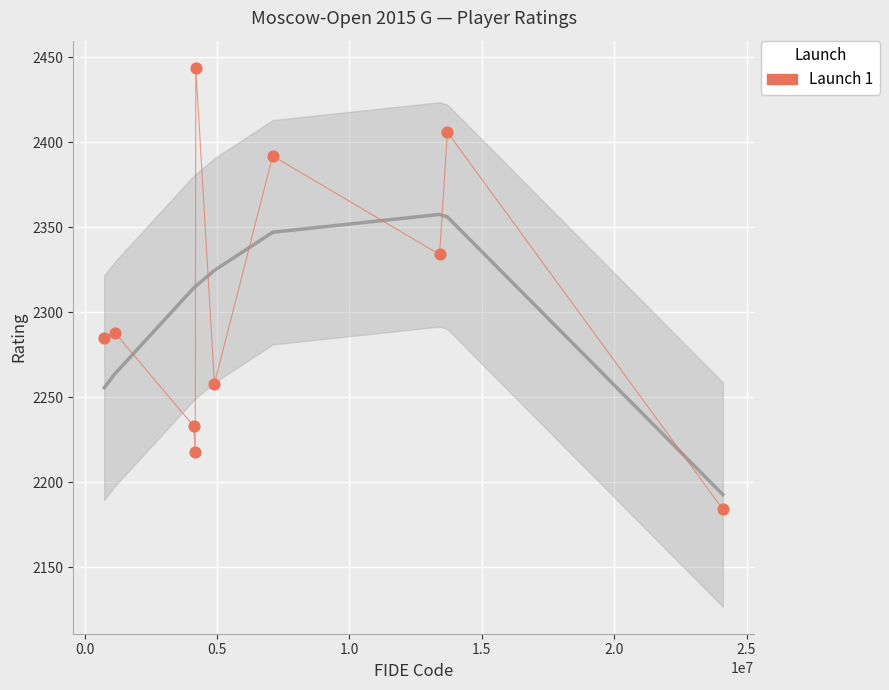

What Y value in the scatter plot is closest to 2314?

2334